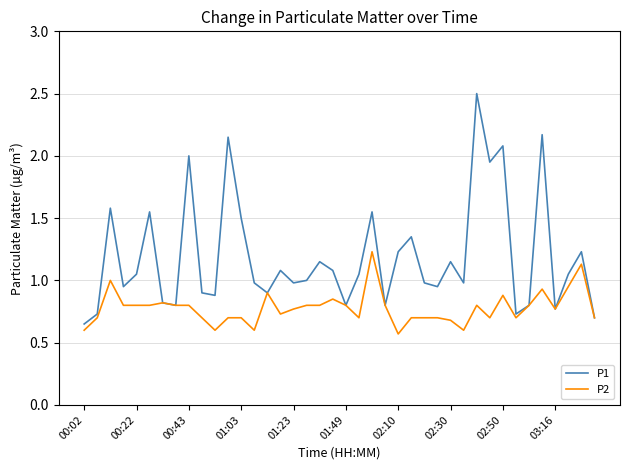

What is the maximum value shown in the chart?

2.5